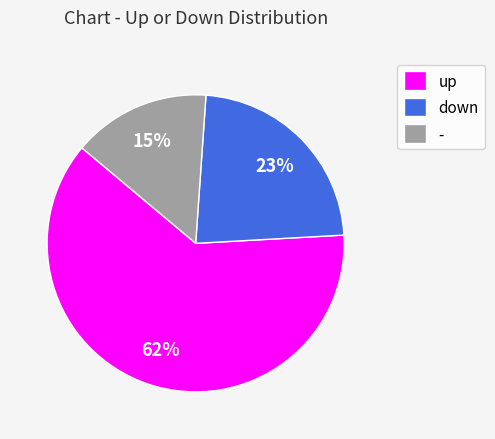

True or false: - accounts for 15% of the total.

True